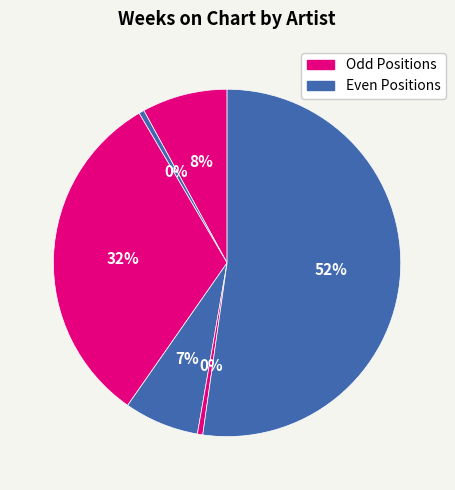

How many segments does this pie chart have?

6